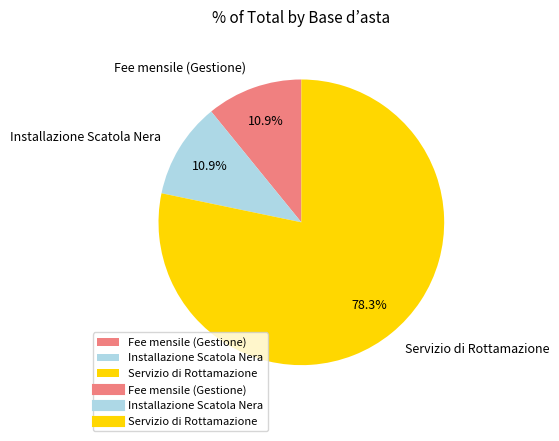

Which category accounts for the majority?

Servizio di Rottamazione